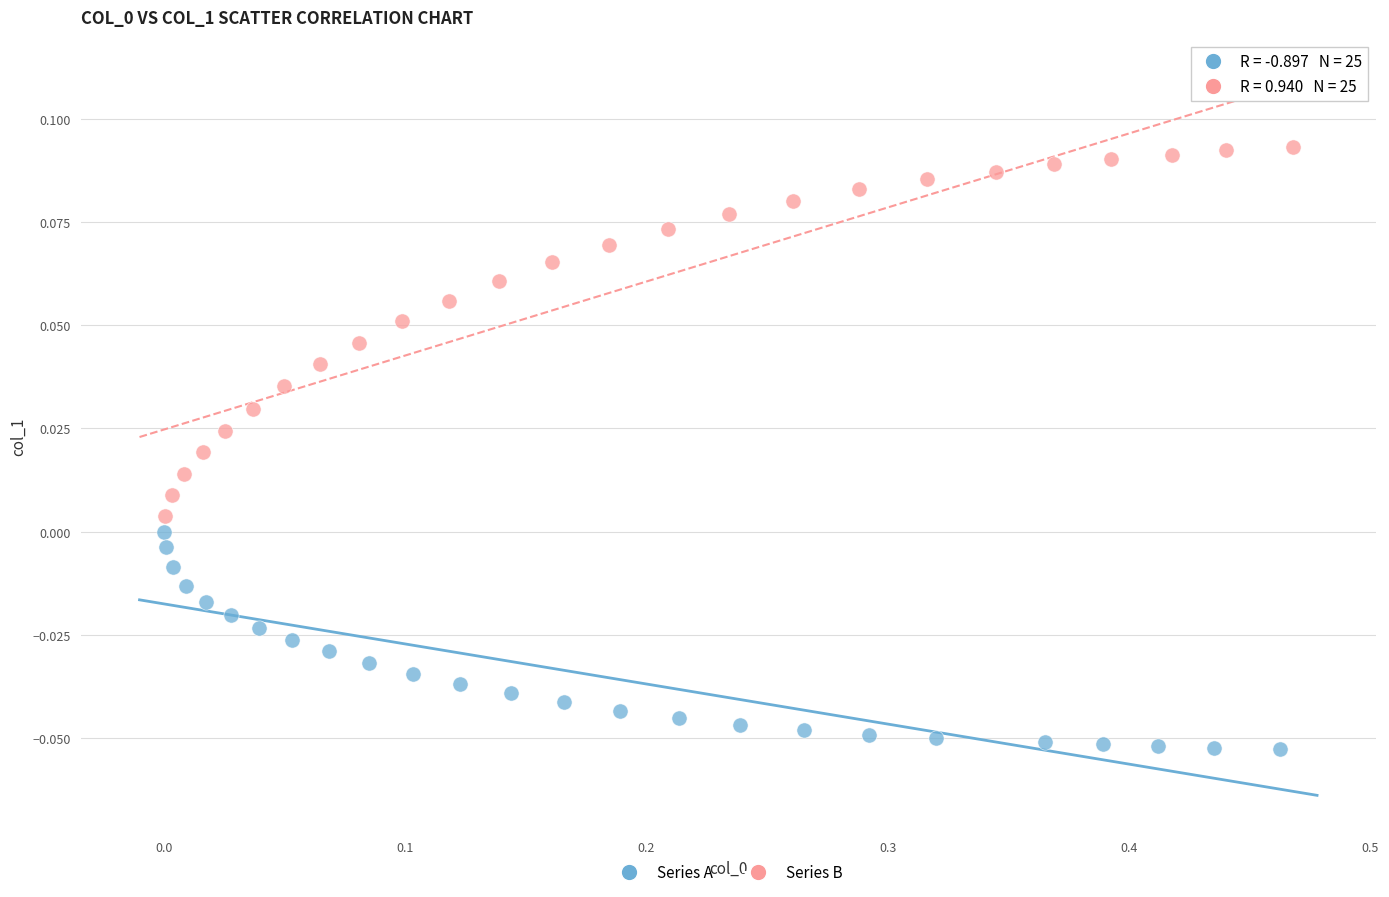

Which series reaches the maximum Y coordinate?

Series B